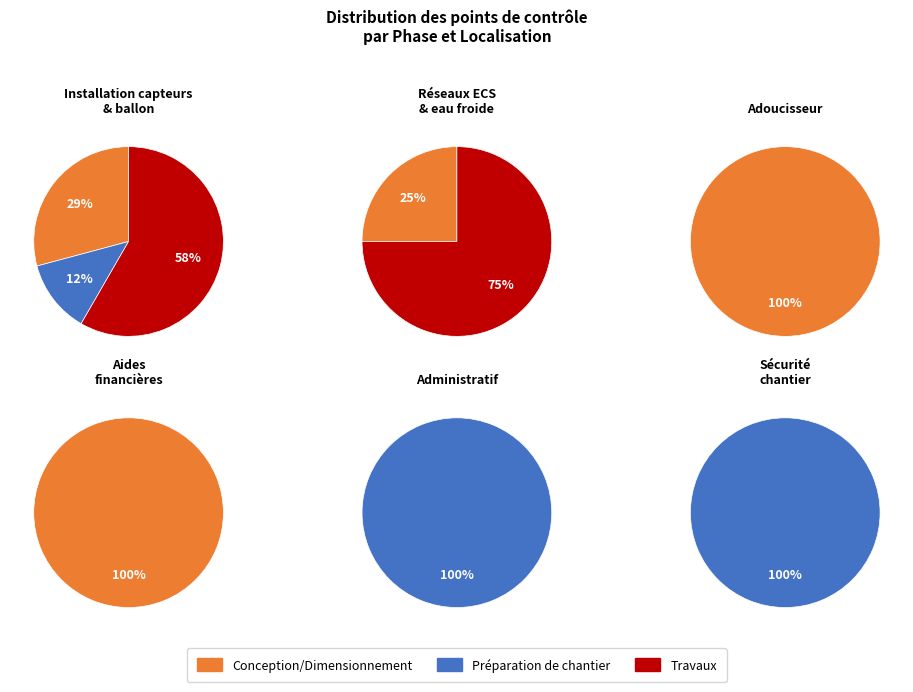

Between 2 and counts, which is larger?

2